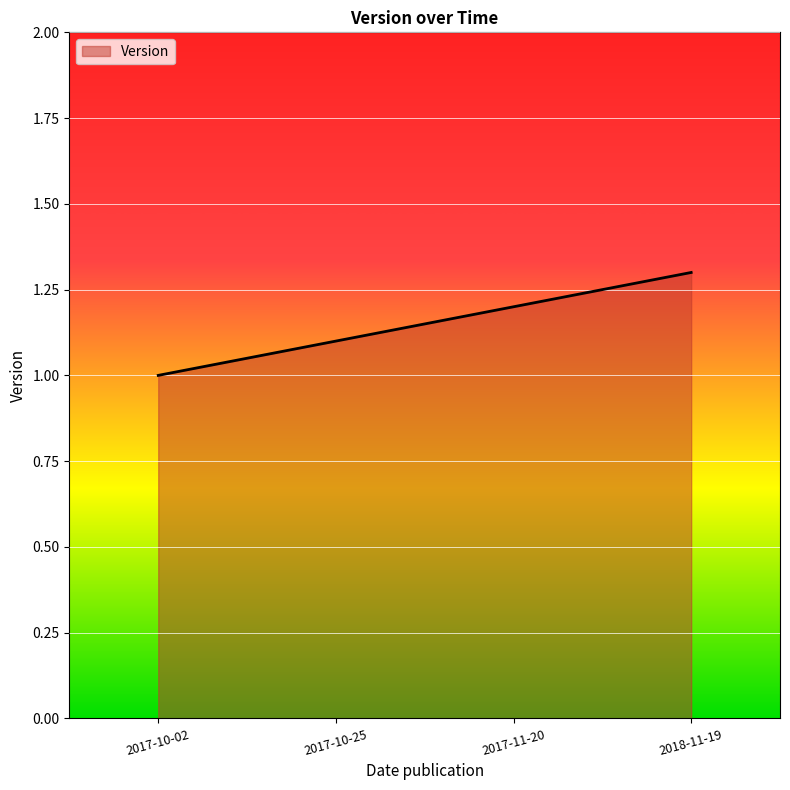

What is the difference between the maximum and minimum values?

0.3